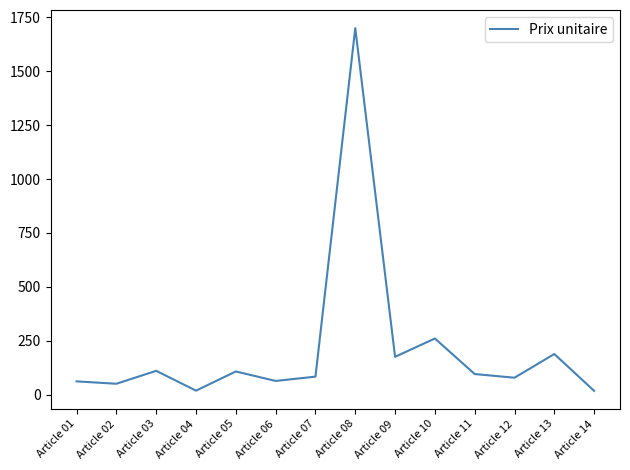

What is the average value?

215